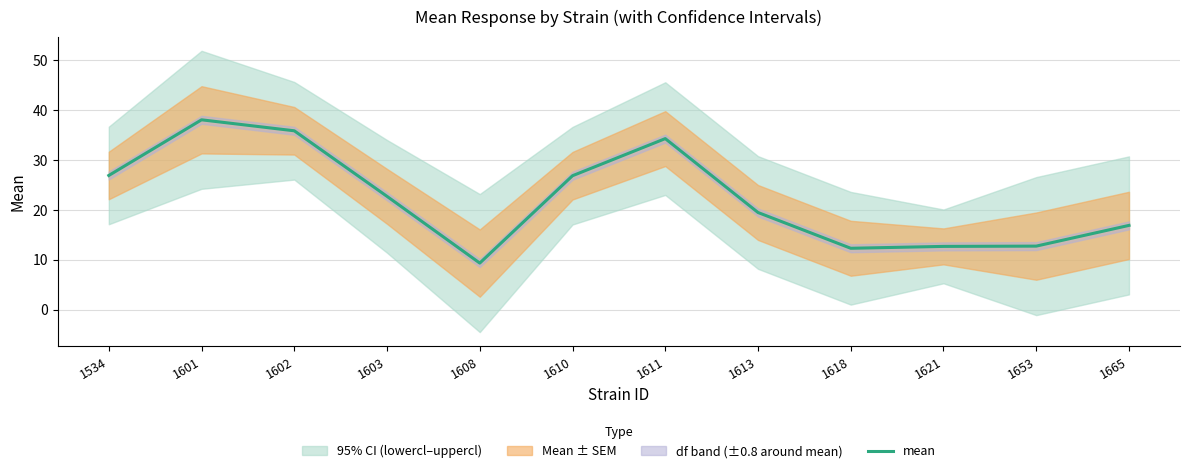

At which label is the value closest to 23?

1603